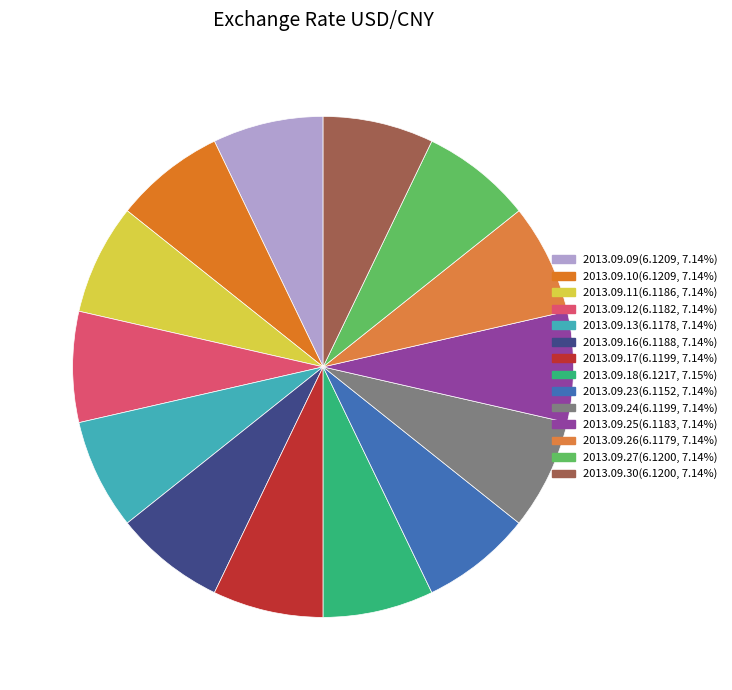

What percentage is the 2013.09.30 slice, to the nearest percent?

7%